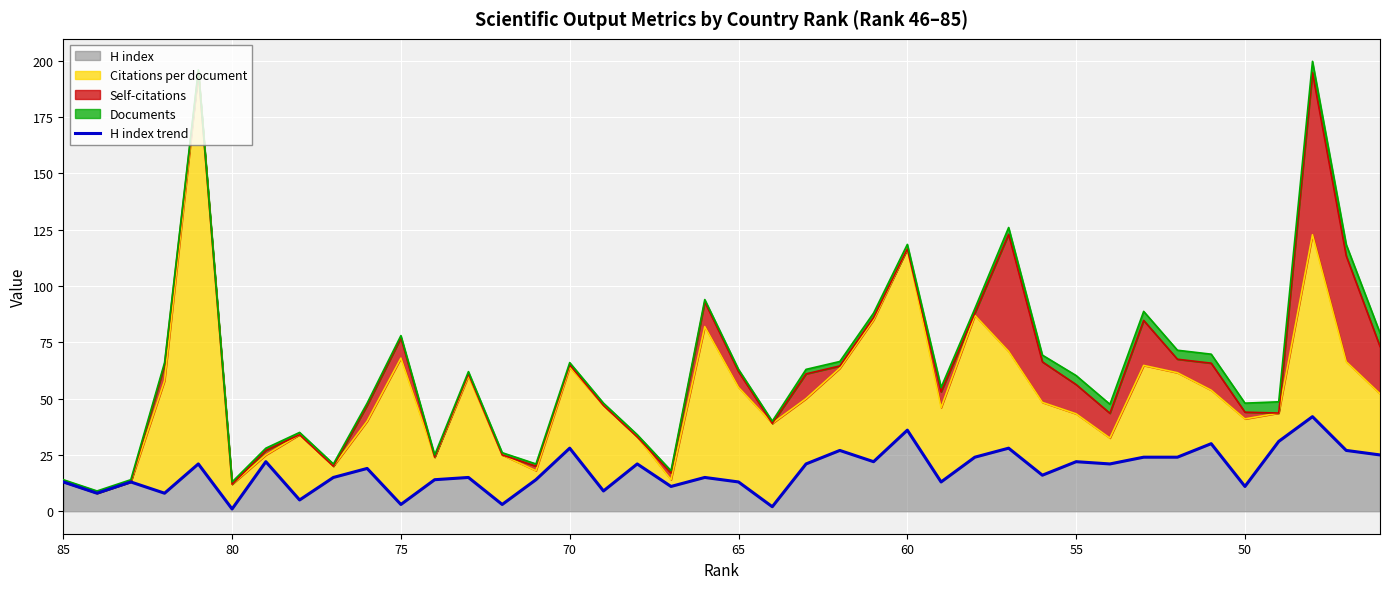

What is the average value?

18